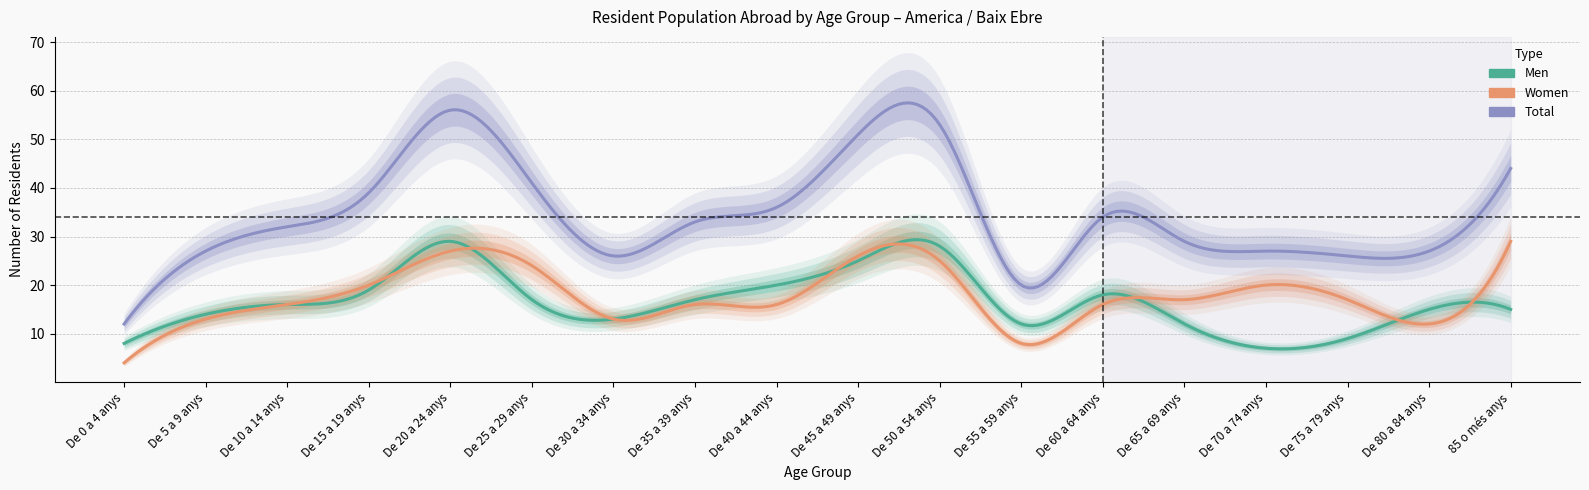

Which category has the lowest value across all series?

De 0 a 4 anys